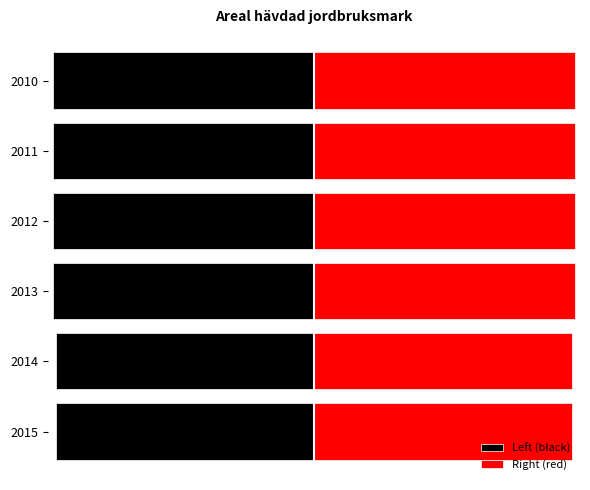

Which series has the widest spread of values?

Left (black)